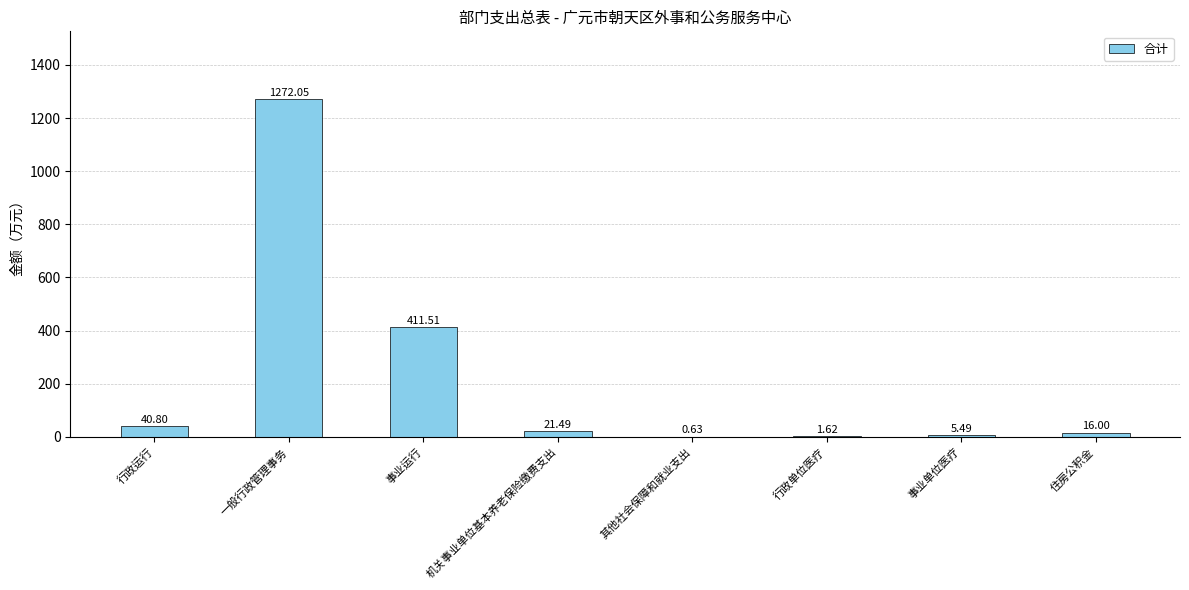

Are the bars horizontal?

No